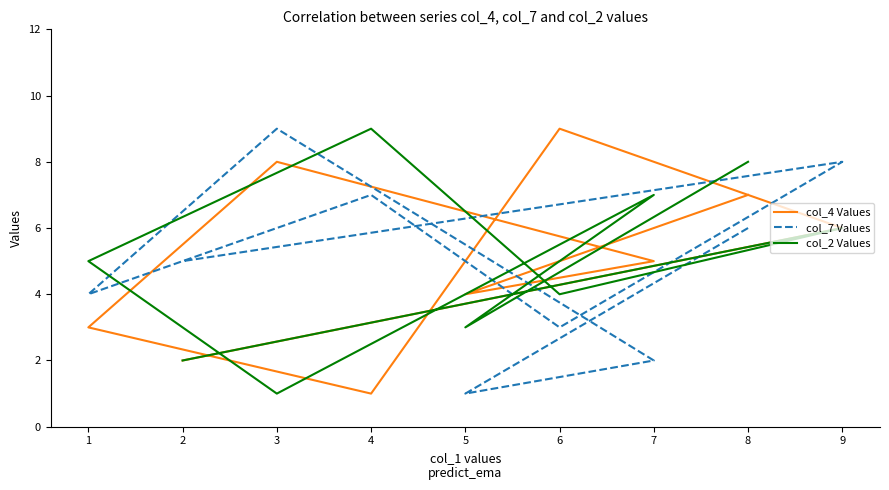

What is the approximate value of col_7 Values at 7?

2